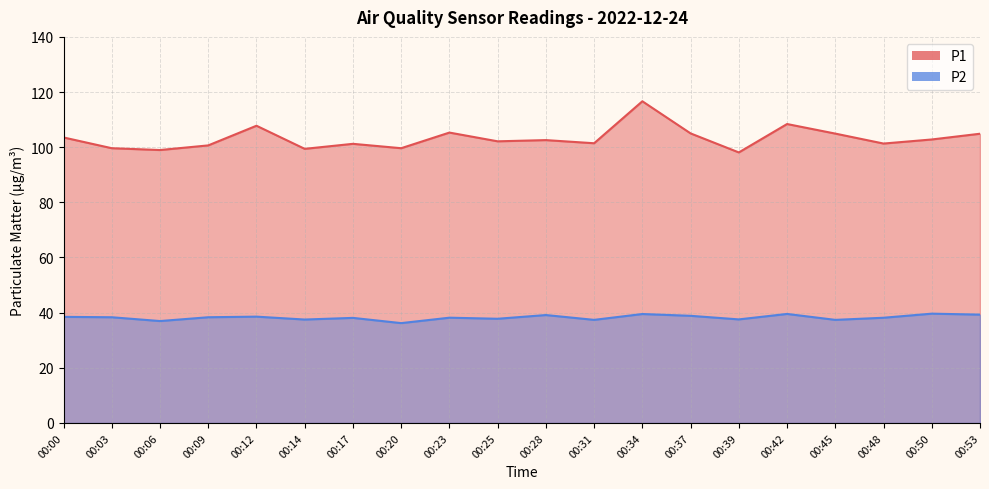

At which label does P2 first exceed 38?

00:00